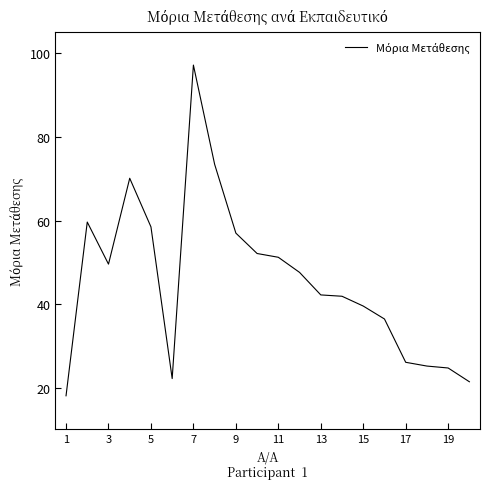

How many lines are shown in the chart?

1